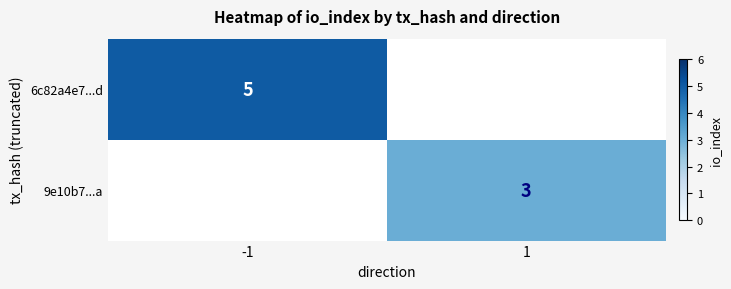

The value of 6c82a4e7...d at -1 is 5. True or false?

True